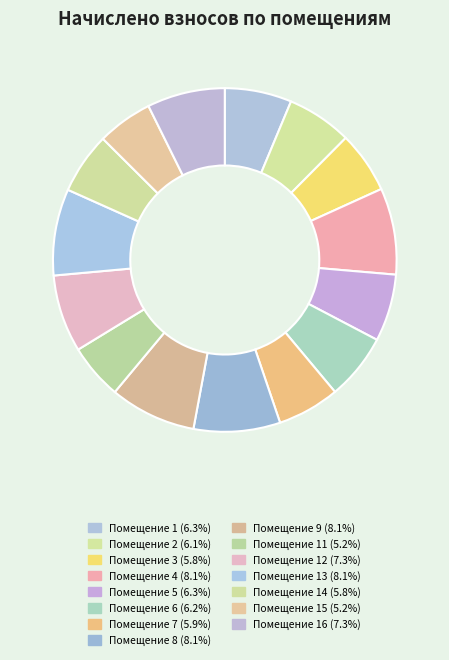

To the nearest percent, what is the average slice percentage?

7%